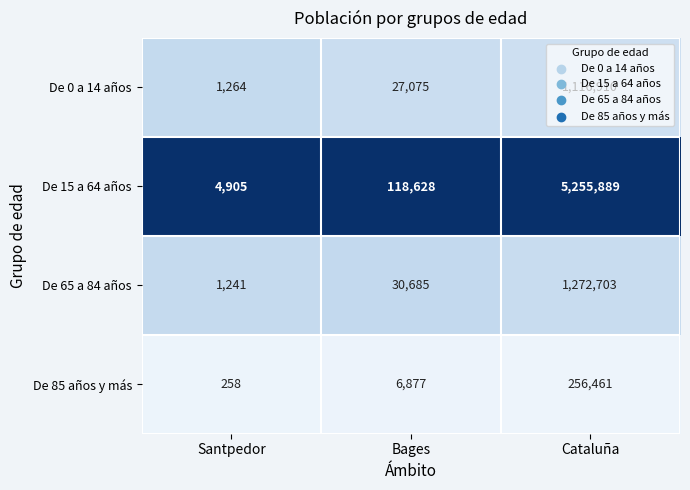

The value of De 15 a 64 años at Bages is 118628. True or false?

True